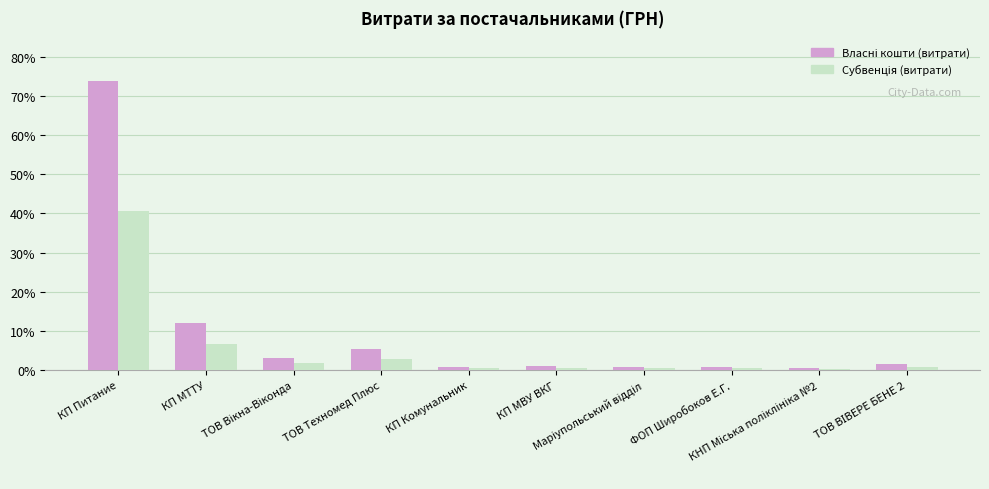

What is the label of the 1st bar from the left?

КП Питание